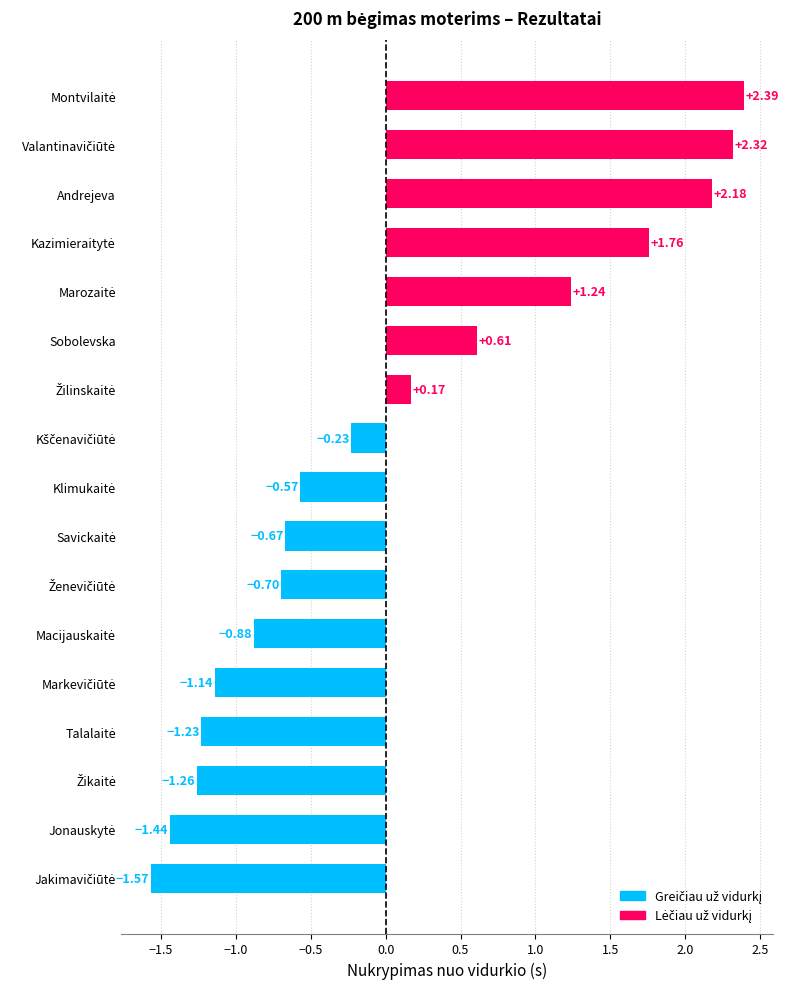

How many negative values are there?

10